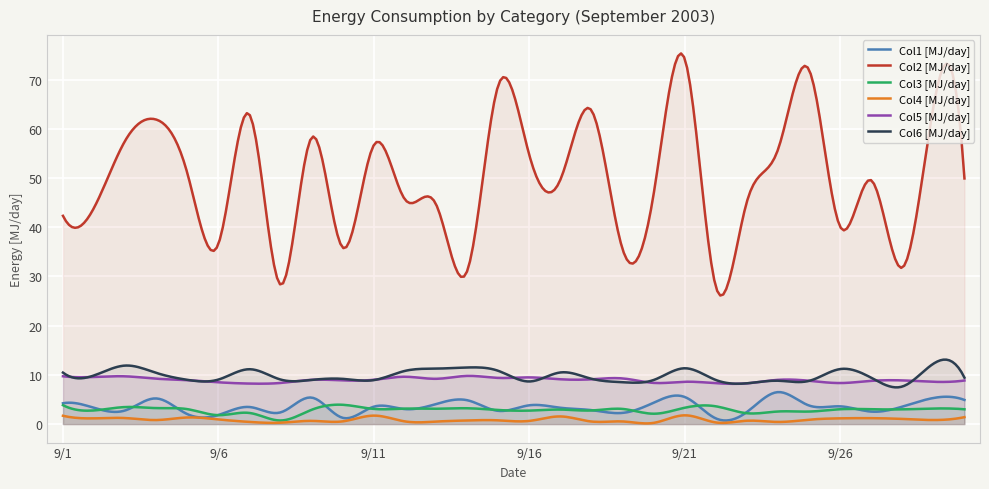

The Col5 series shows 4.2 at 9/21. True or false?

False